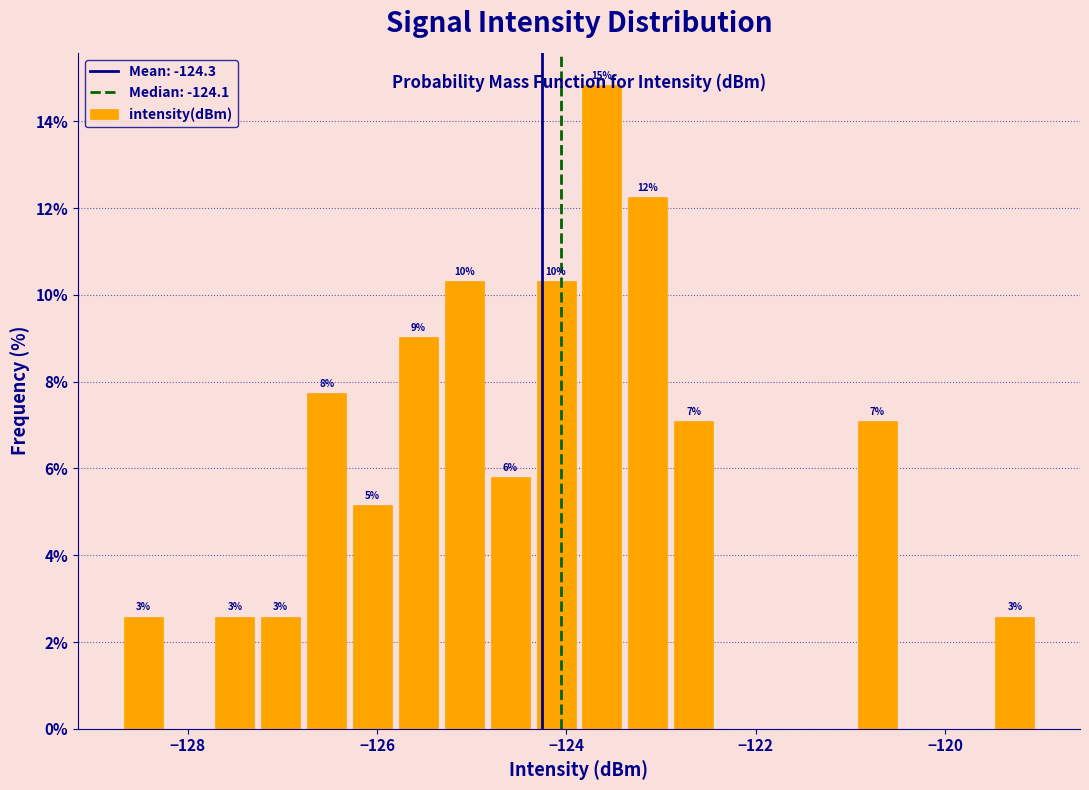

Around what value on the x-axis is the tallest bar? Give the approximate position of its centre, as read against the axis.

-123.6